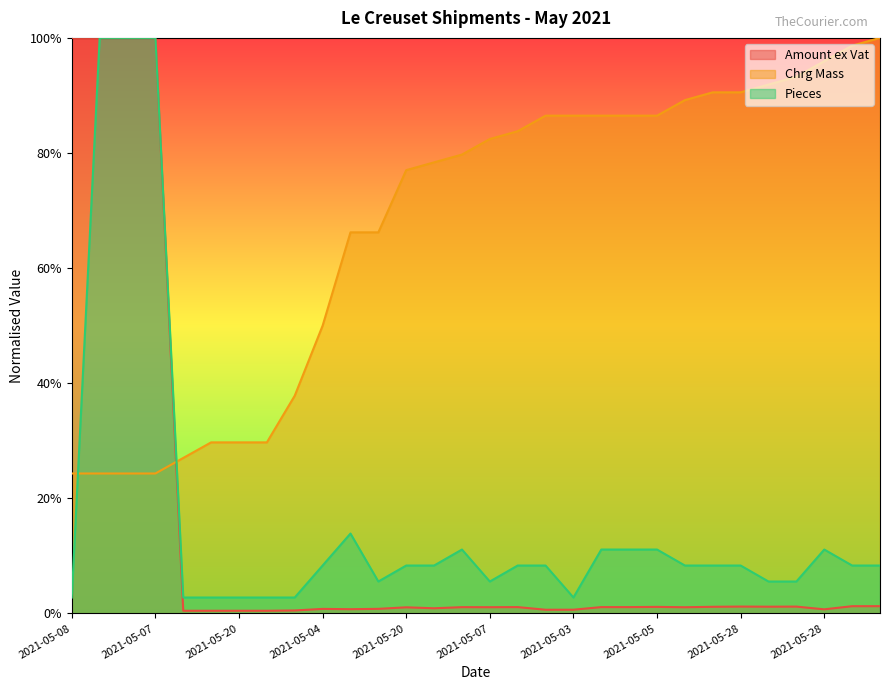

What is the sum of all Amount ex Vat values?

4.2